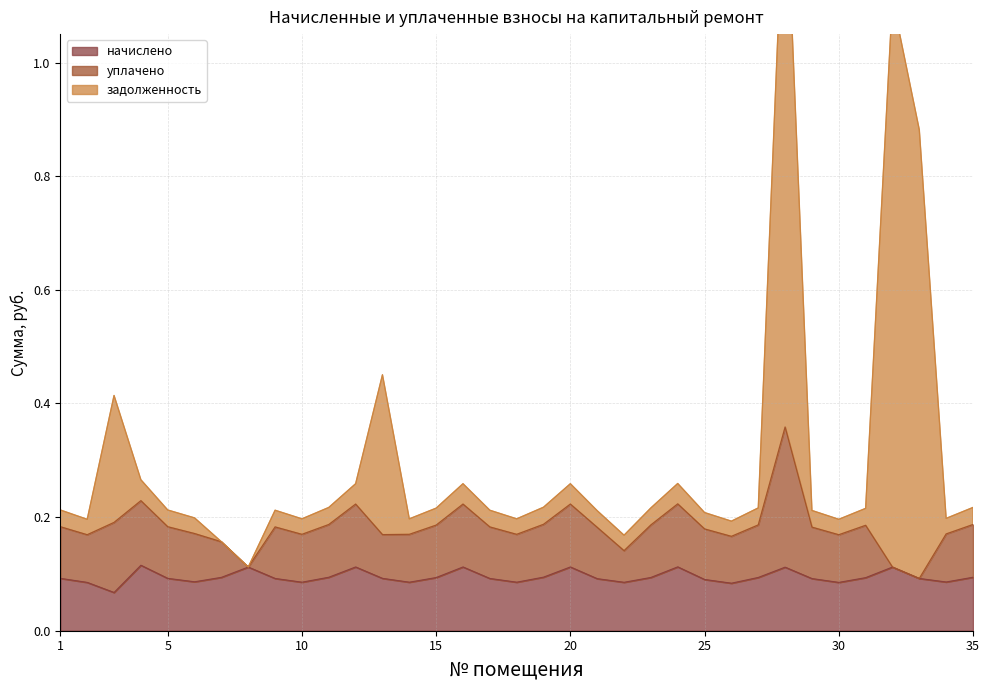

Where is the first local maximum for начислено?

4